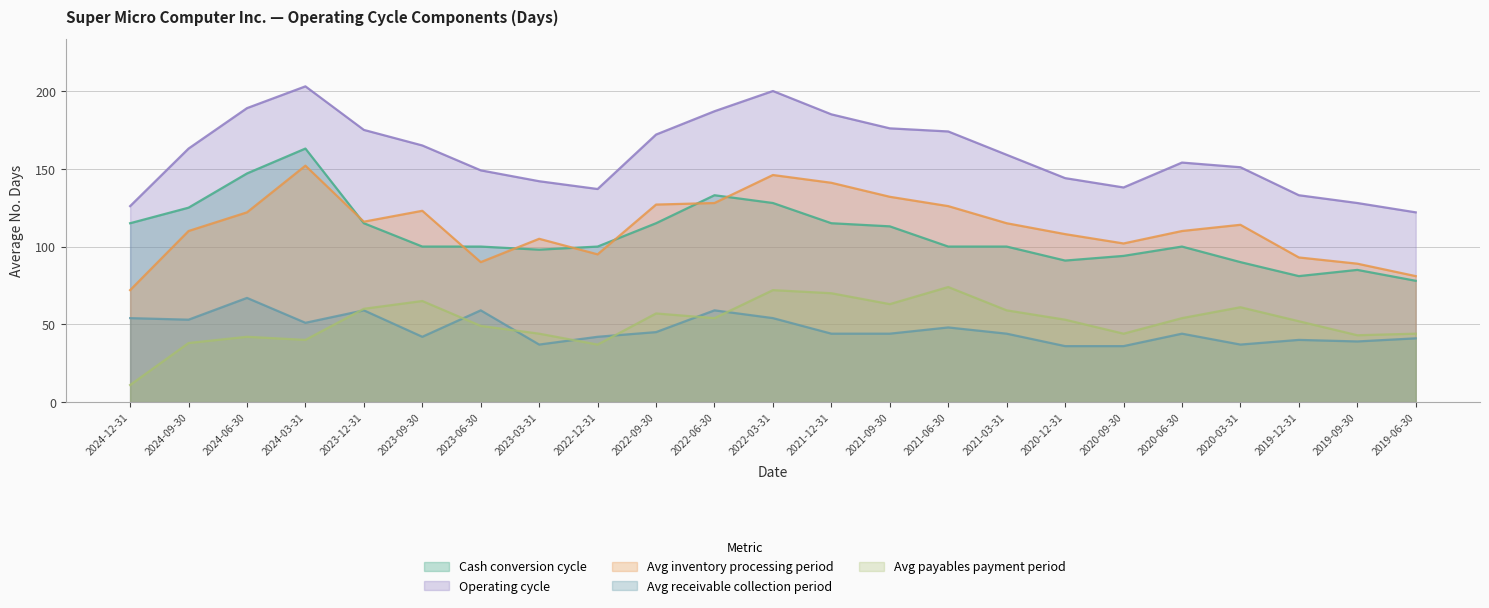

True or false: Avg payables payment period and Avg inventory processing period cross at least once.

False